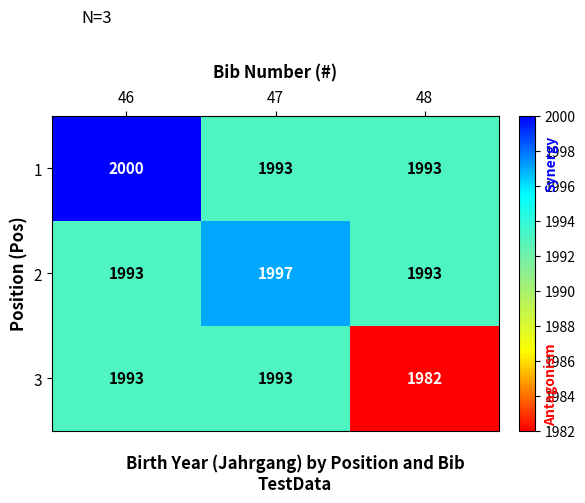

What is the average value of the 2 series?

1994